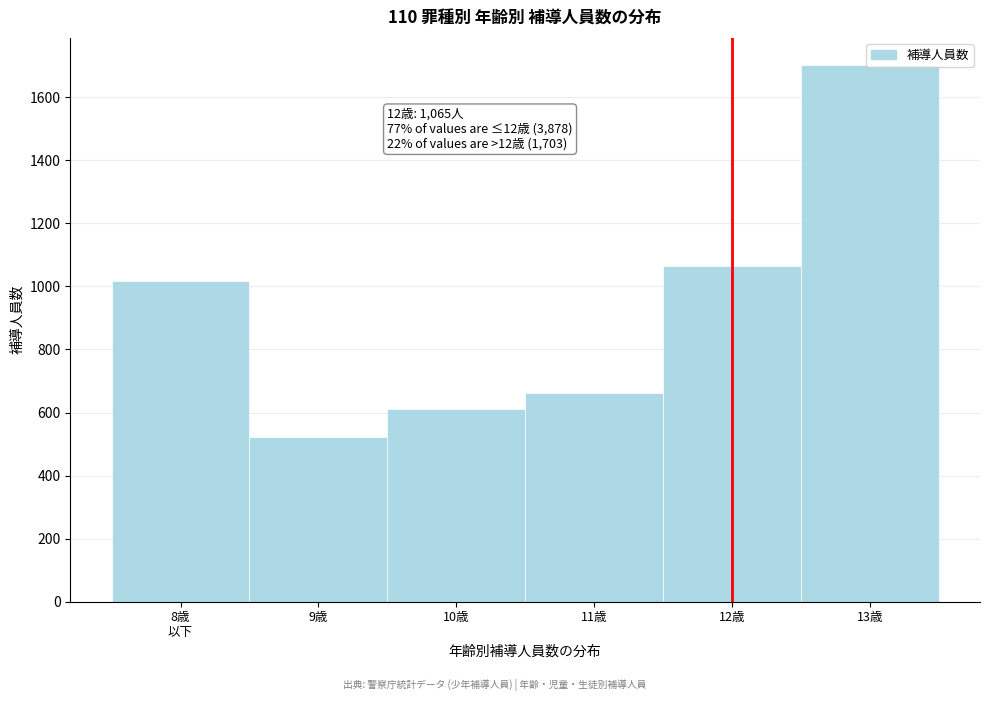

Is it true that the value at 10歳 is 1067?

False